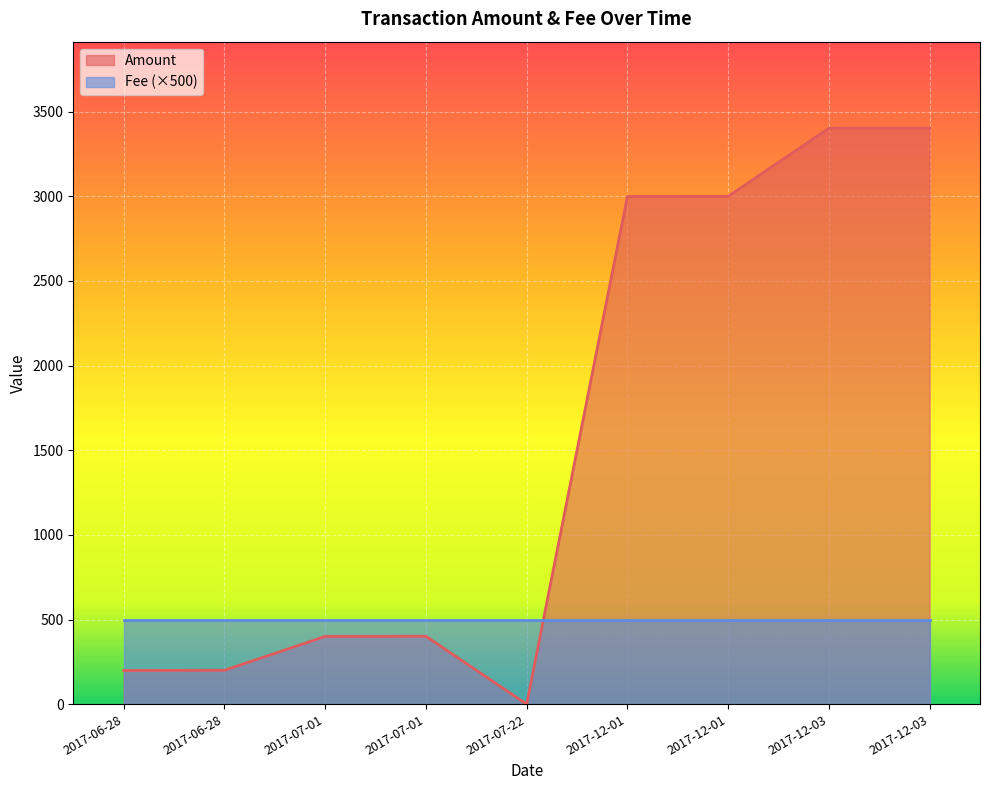

What is the difference between the second highest and minimum values?

3402.3